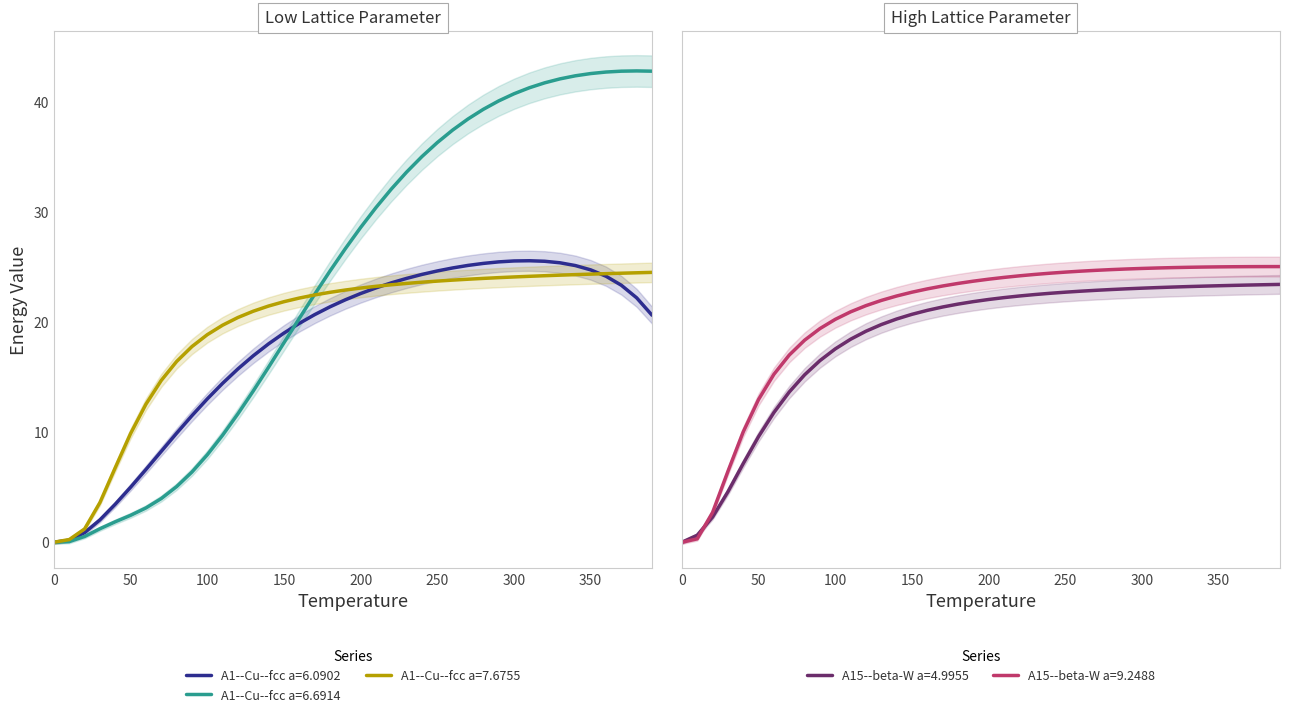

True or false: A1--Cu--fcc a=6.0902 has a value of 11.6 at 300.

False